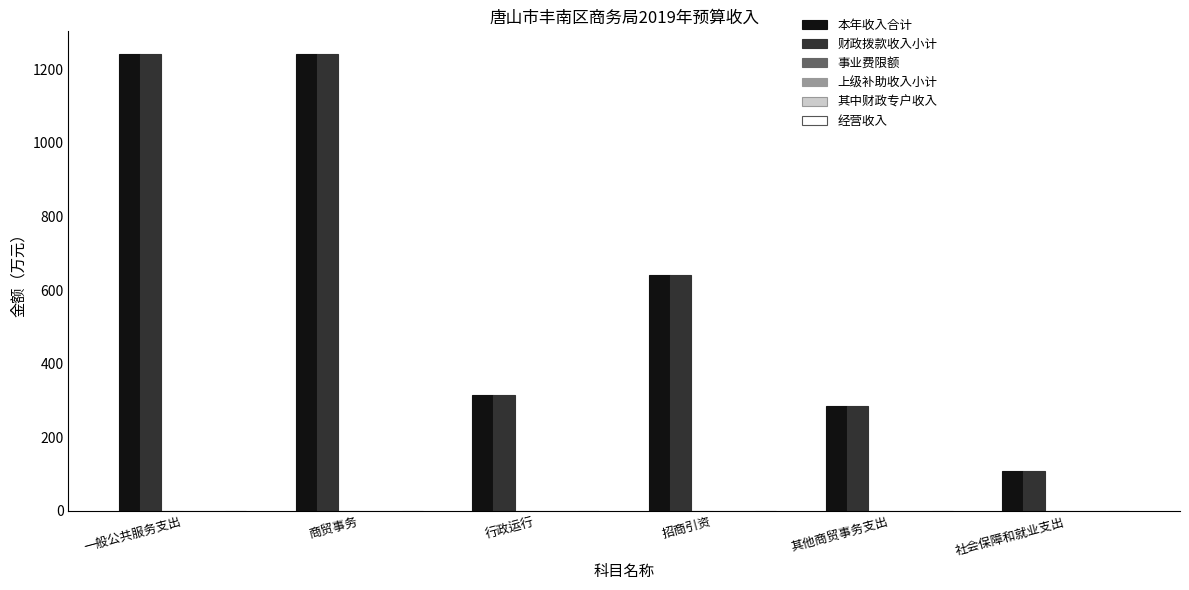

At how many categories does at least one series exceed 684?

2